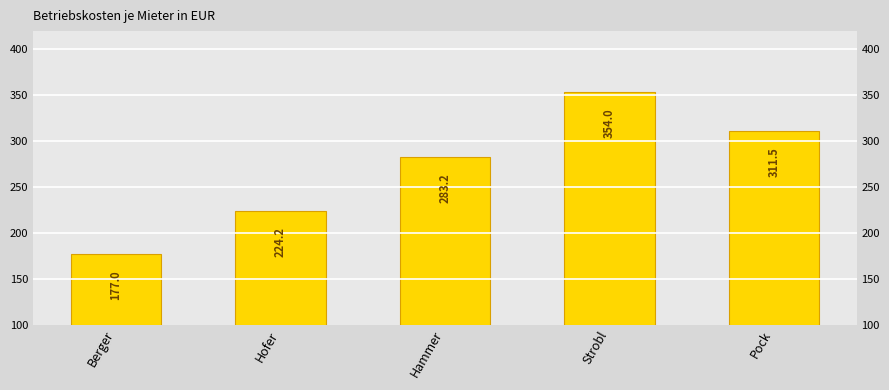

Are the bars horizontal?

No